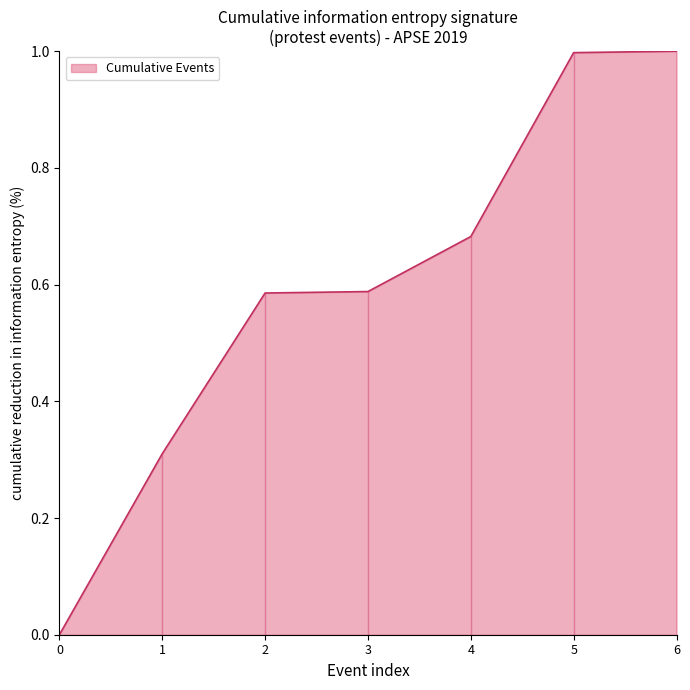

What is the maximum value shown in the chart?

1.0